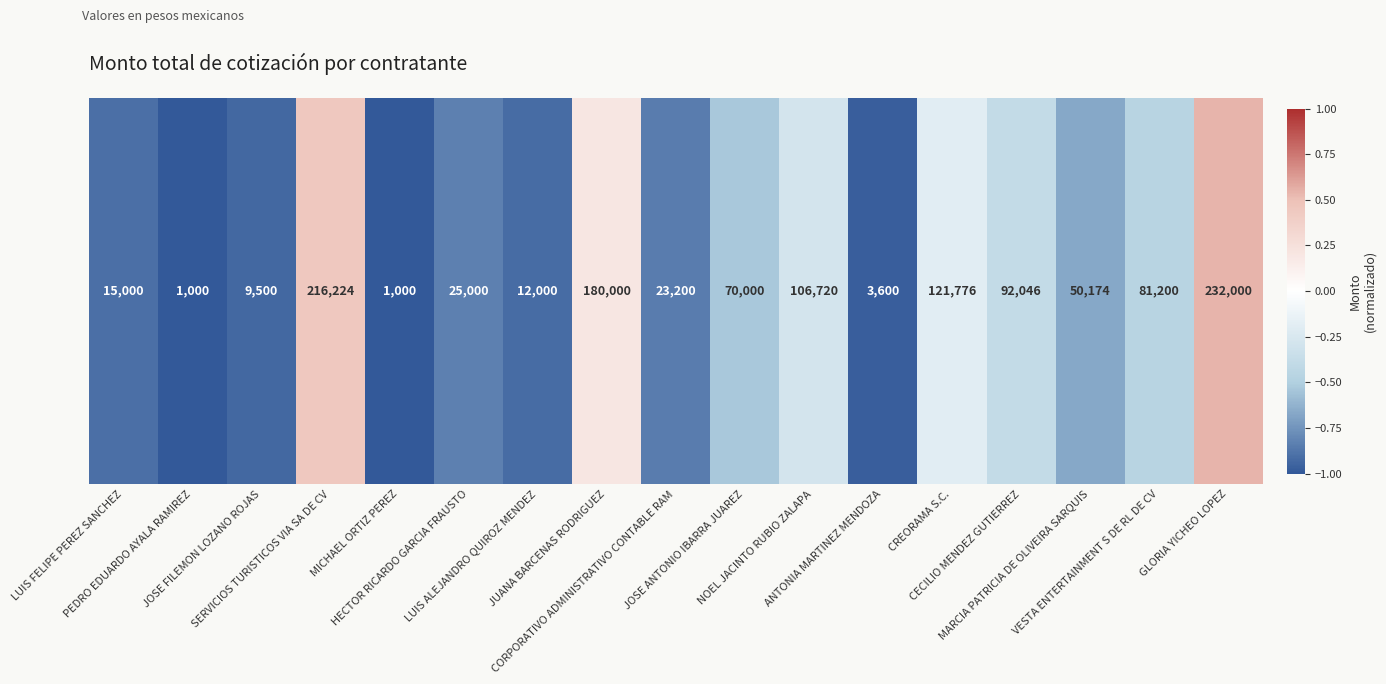

Reading left to right, list all the values displayed in this chart.

-0.9	-1.0	-0.9	0.4	-1.0	-0.8	-0.9	0.2	-0.8	-0.5	-0.3	-1.0	-0.2	-0.4	-0.7	-0.5	0.5